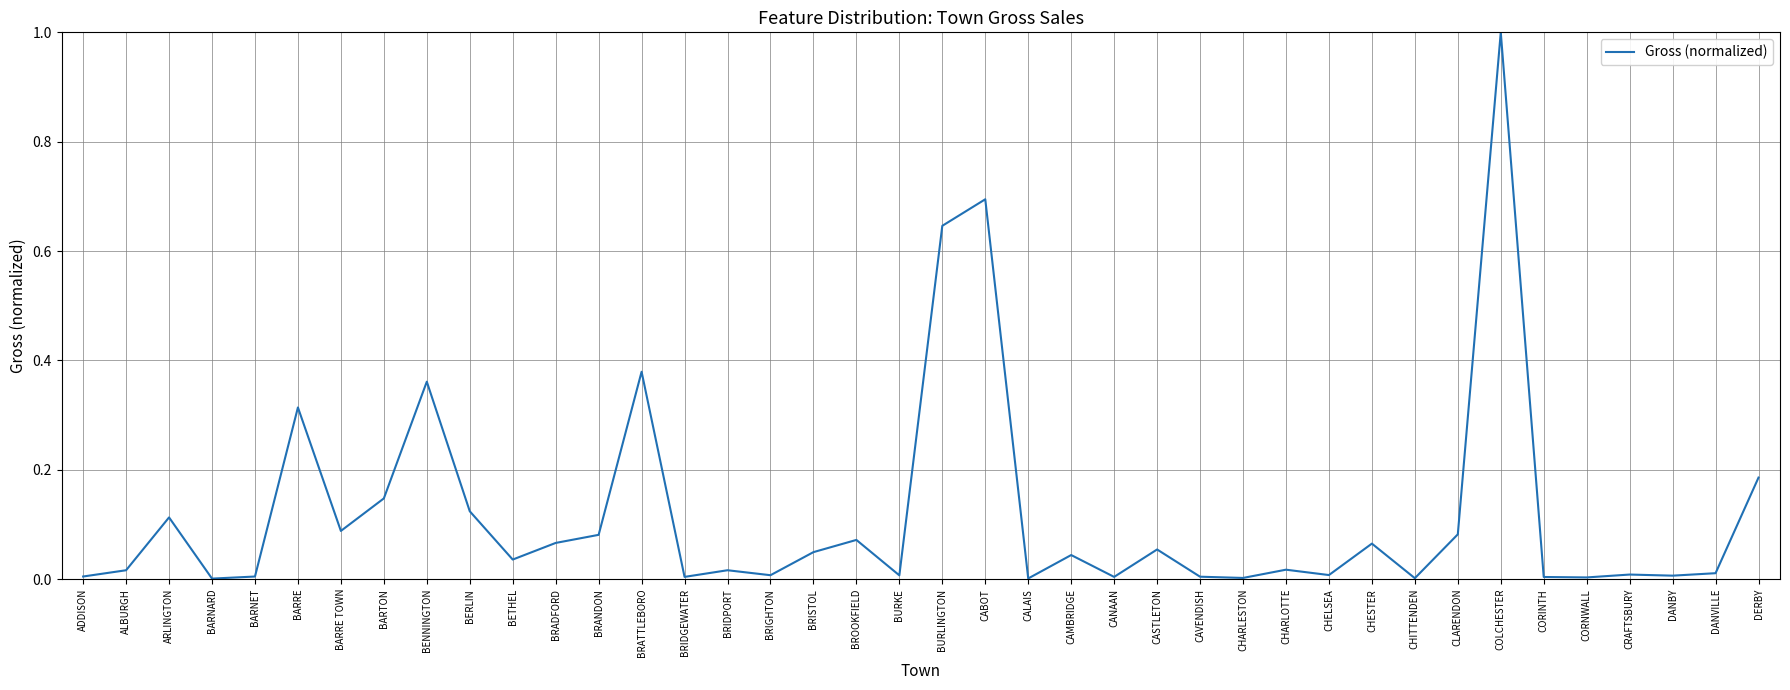

True or false: the data shows 0.0 at BRIDGEWATER.

True